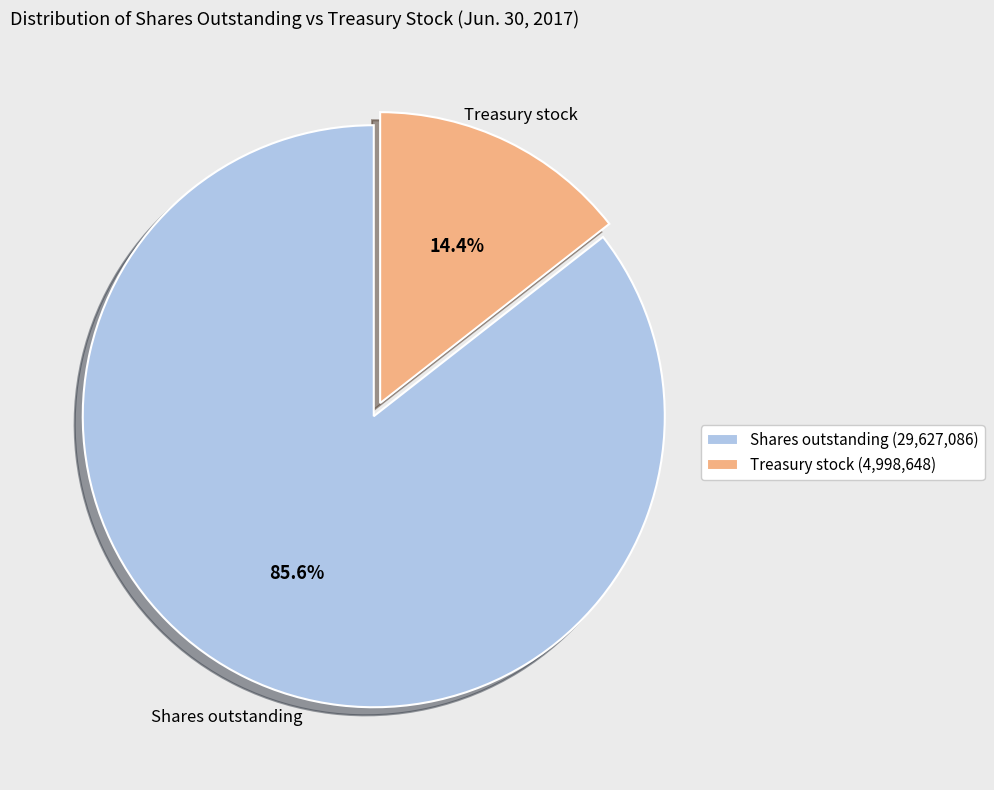

Which category has the smallest portion of the pie?

Treasury stock (4,998,648)